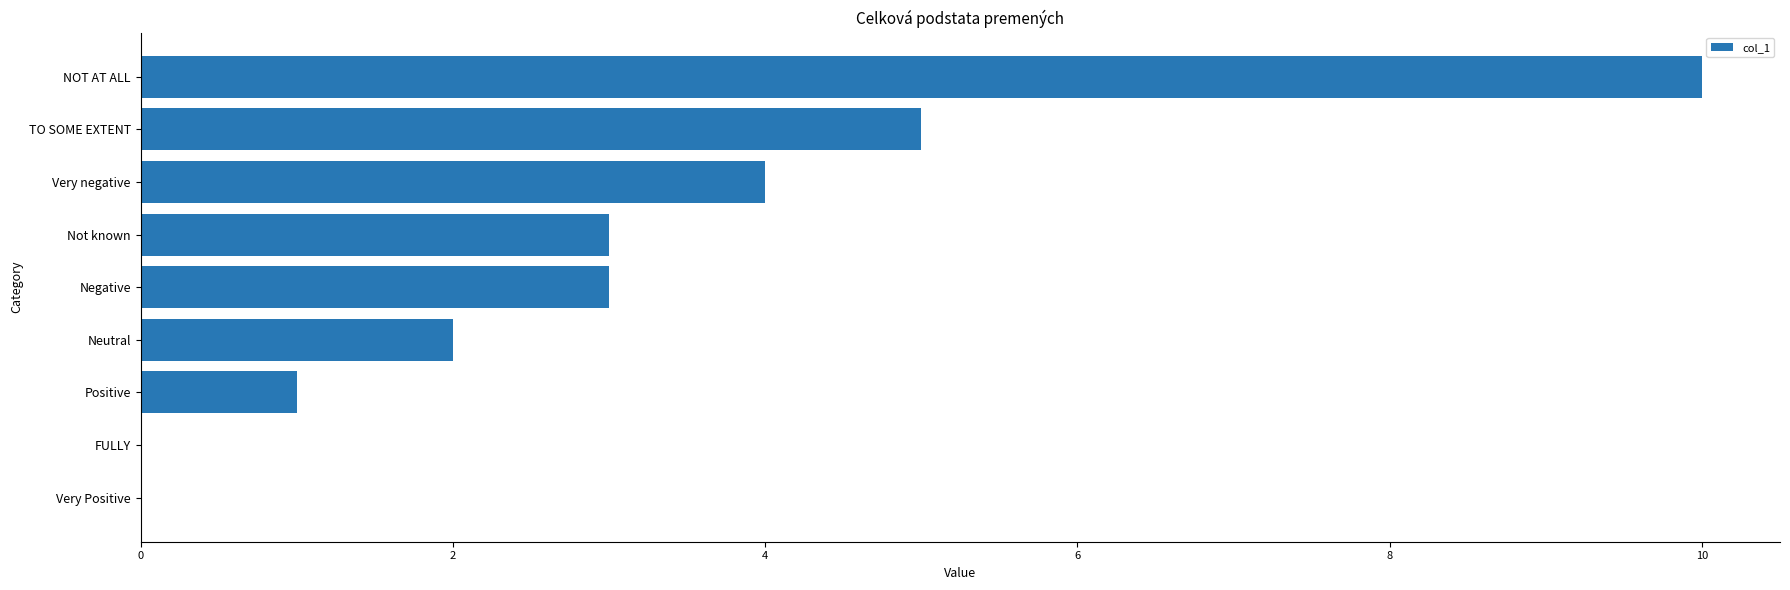

What is the sum of the values at NOT AT ALL and Neutral?

12